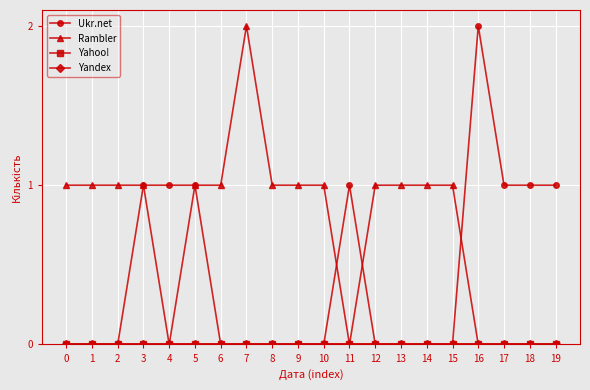

At which category does the chart reach its peak across all series?

16